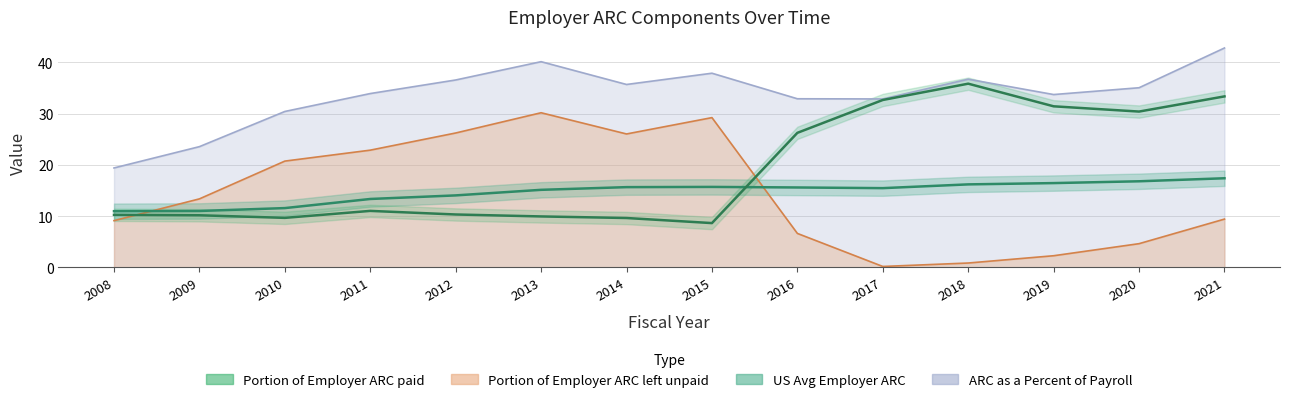

Reading left to right, what are all the values shown in this chart?

Portion of Employer ARC paid: 10.3	10.2	9.7	11.0	10.3	10.0	9.6	8.7	26.2	32.6	35.8	31.4	30.4	33.3
Portion of Employer ARC left unpaid: 9.1	13.4	20.7	22.9	26.2	30.2	26.0	29.2	6.6	0.2	0.9	2.3	4.6	9.4
US Avg Employer ARC: 11.0	11.0	11.6	13.4	14.1	15.1	15.7	15.7	15.6	15.5	16.2	16.4	16.8	17.4
ARC as a Percent of Payroll: 19.4	23.6	30.4	33.9	36.5	40.1	35.7	37.9	32.9	32.8	36.7	33.7	35.0	42.8